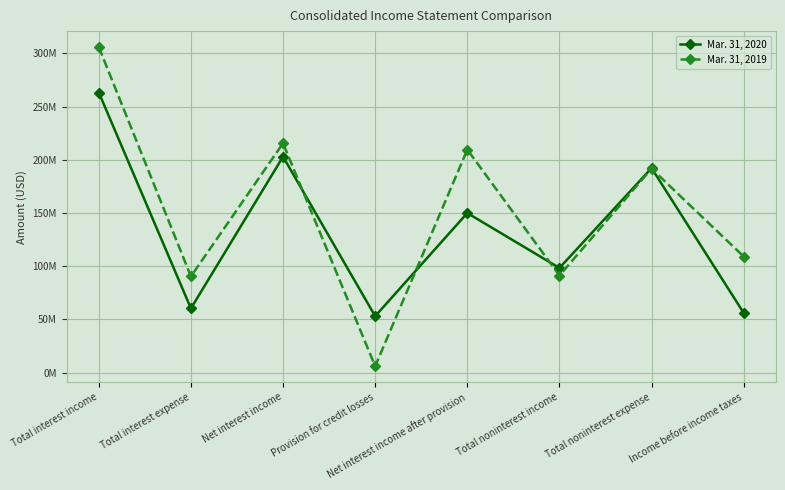

True or false: Mar. 31, 2020 and Mar. 31, 2019 intersect in this chart.

True